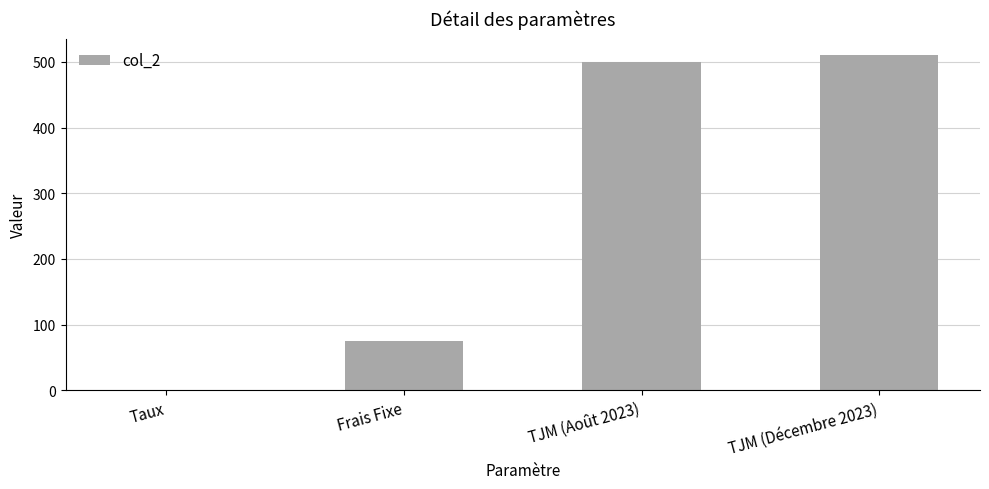

What is the sum of the values at TJM (Août 2023) and Taux?

500.1